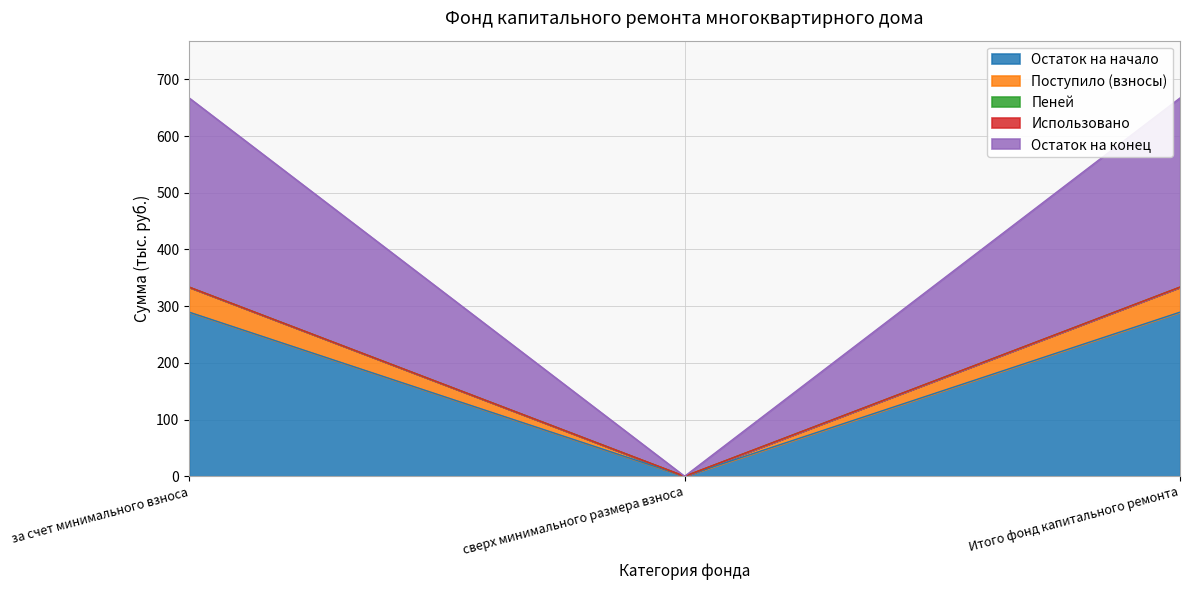

Does the chart have visible grid lines?

Yes